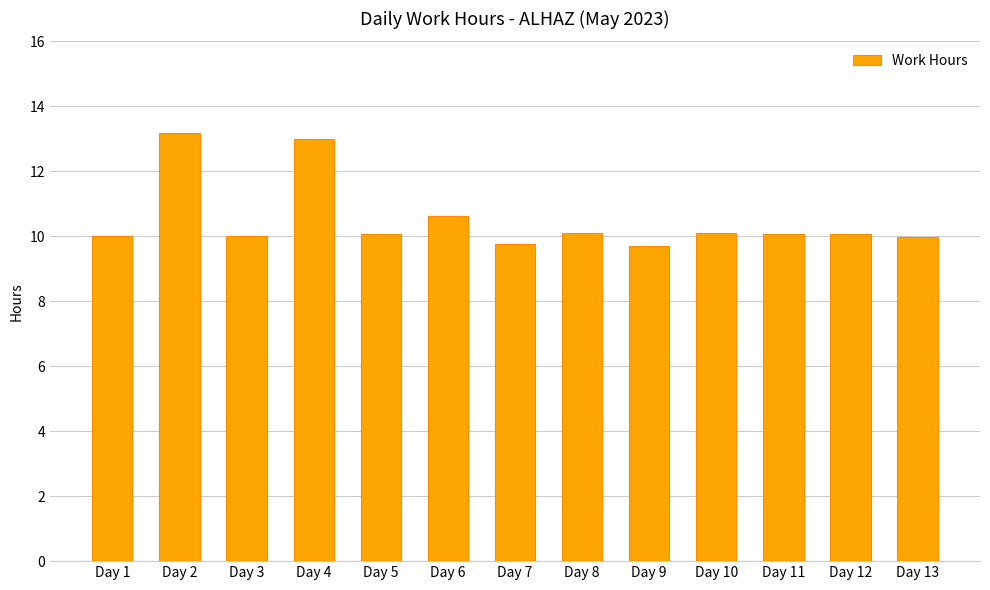

How many bars are there in total?

13